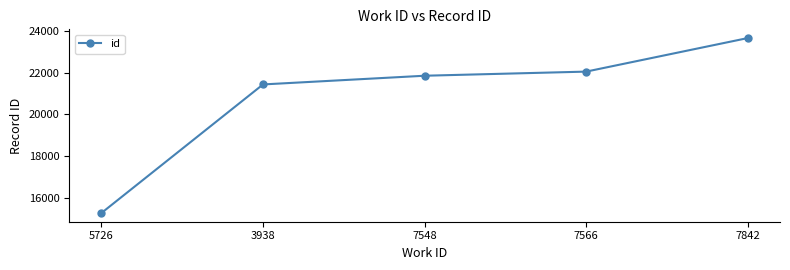

What is the ratio of the value at 7548 to the value at 3938?

1.0